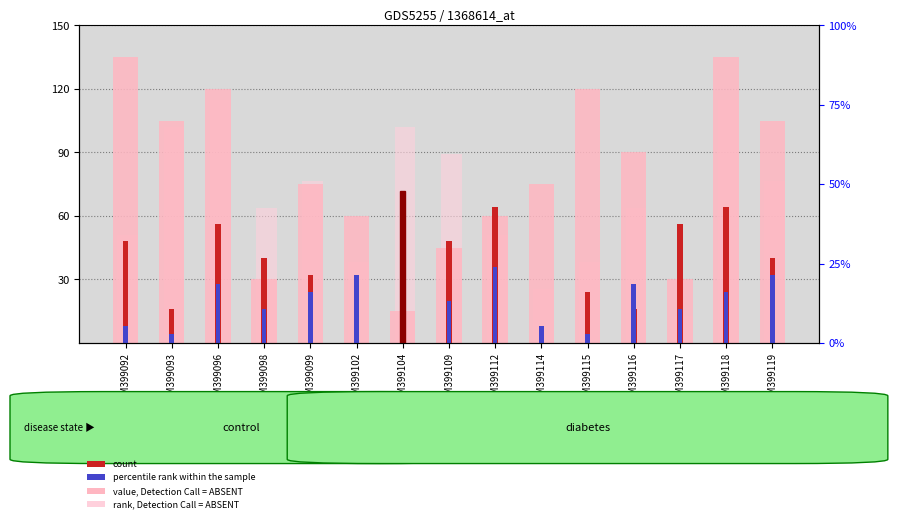

What is the value of the percentile rank within the sample bar at the 10th from the left?

8.0